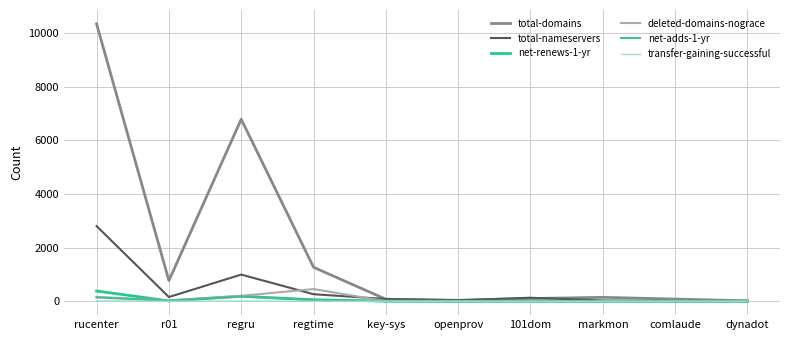

Is it true that net-adds-1-yr equals 0 at comlaude?

True